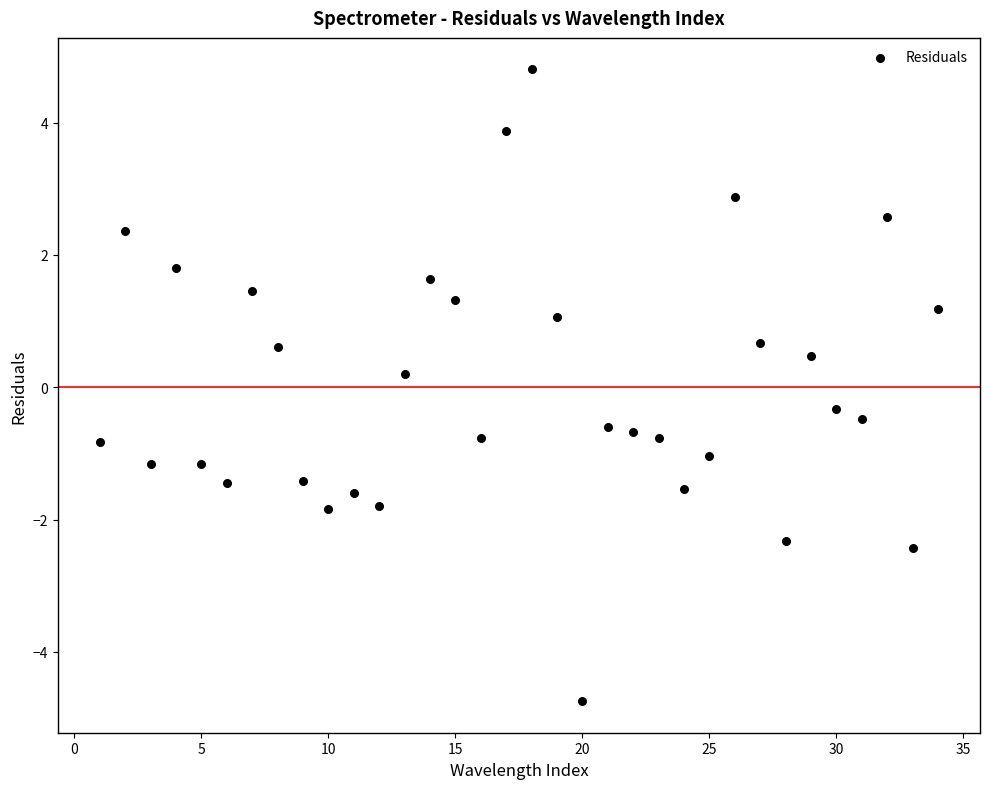

What is the range of X values (max minus min)?

33.0